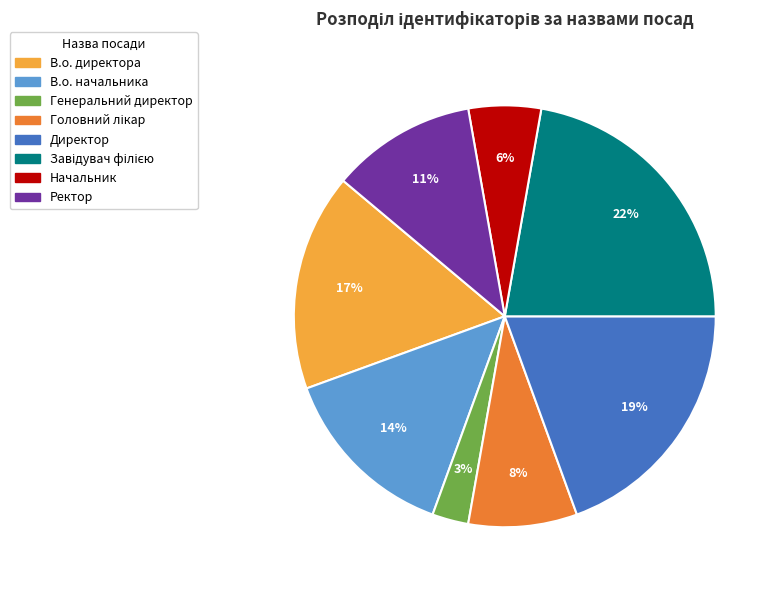

How many slices are in this pie chart?

8